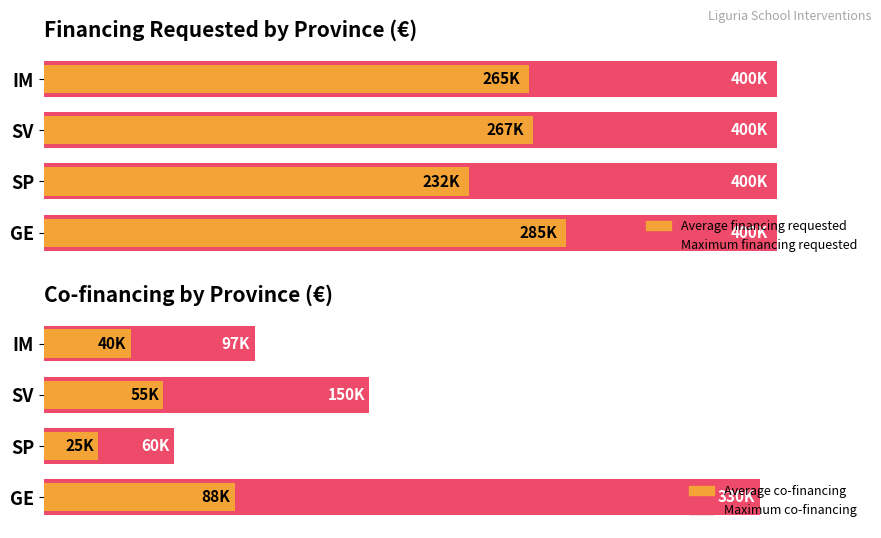

What are all the series names shown in the legend?

Maximum financing requested, Average financing requested, Maximum co-financing, Average co-financing